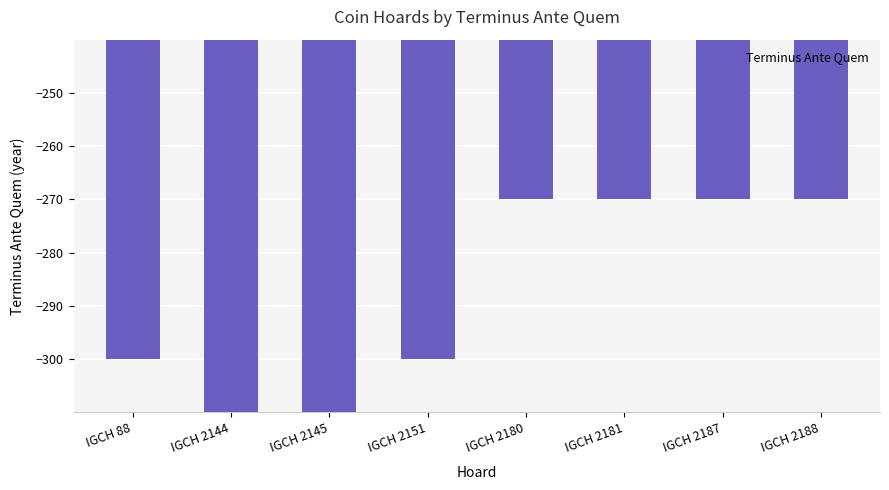

Reading left to right, extract all data points from this chart.

IGCH 88=-300	IGCH 2144=-310	IGCH 2145=-310	IGCH 2151=-300	IGCH 2180=-270	IGCH 2181=-270	IGCH 2187=-270	IGCH 2188=-270